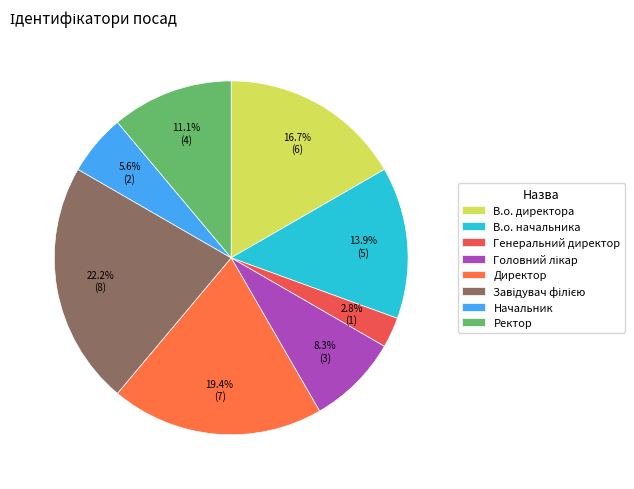

Combined, what portion of the pie is В.о. директора and Головний лікар?

25.0%